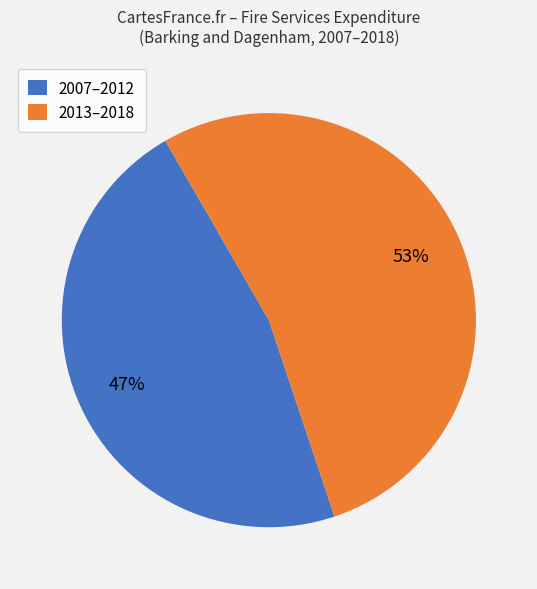

Approximately how many times larger is the value at 2013–2018 compared to 2007–2012?

1.1